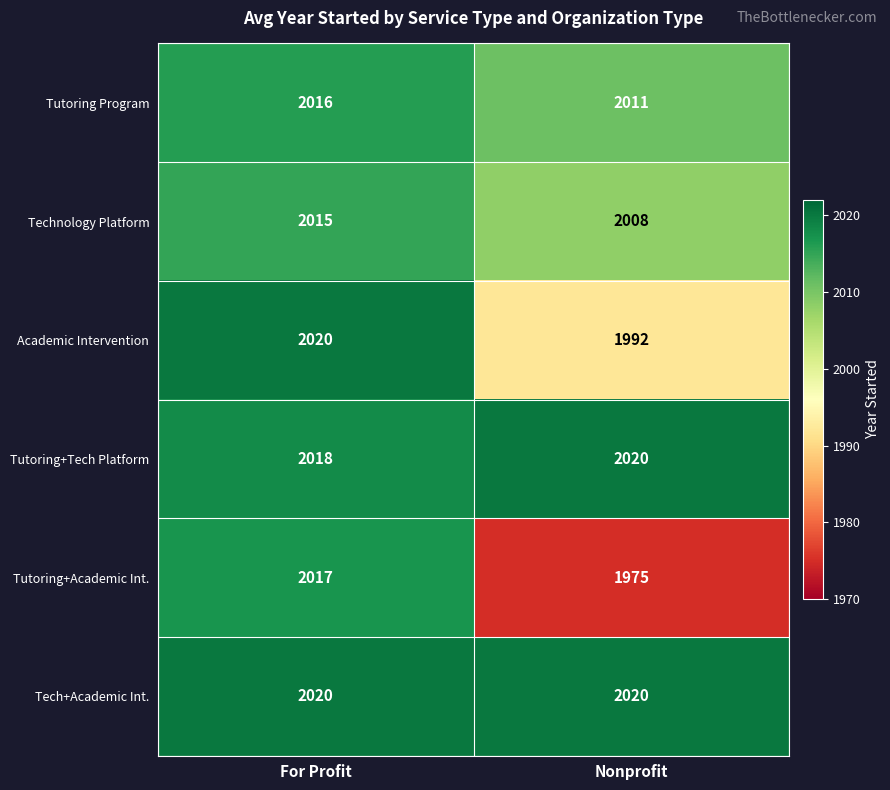

What is the approximate value of Academic Intervention at Nonprofit, to the nearest 10?

1990